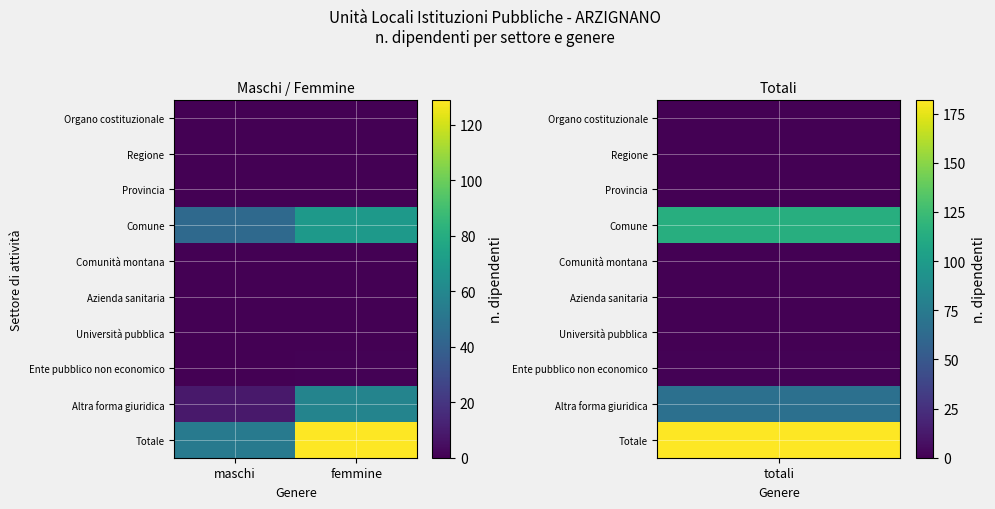

Which category has the lowest value across all series?

maschi